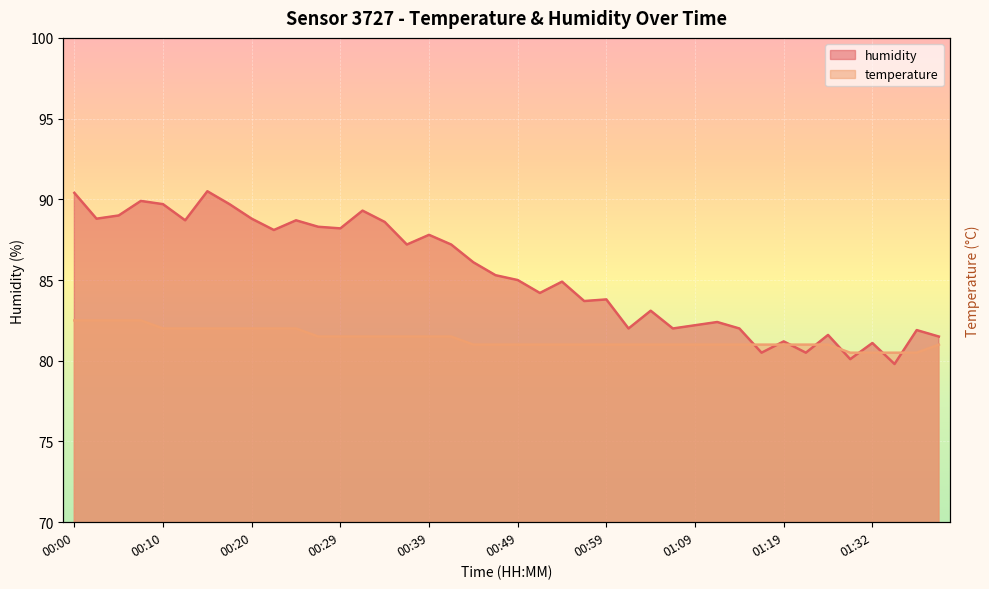

What is the difference between the highest and lowest values at 00:54?

3.9